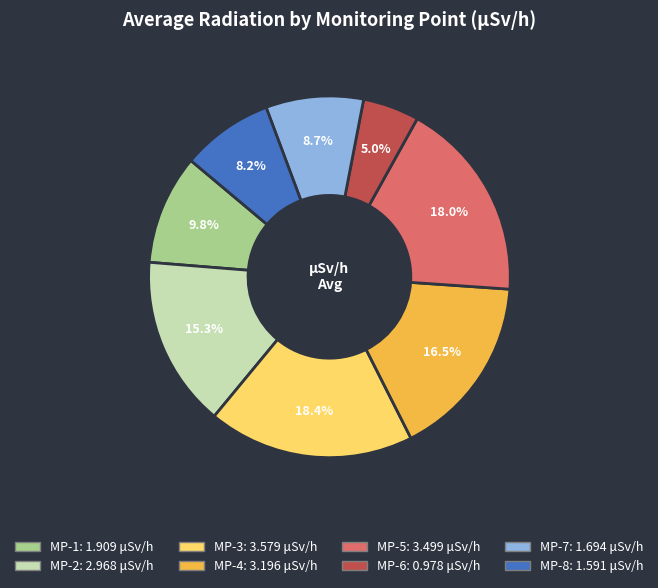

Is there any slice that represents more than half of the pie?

No